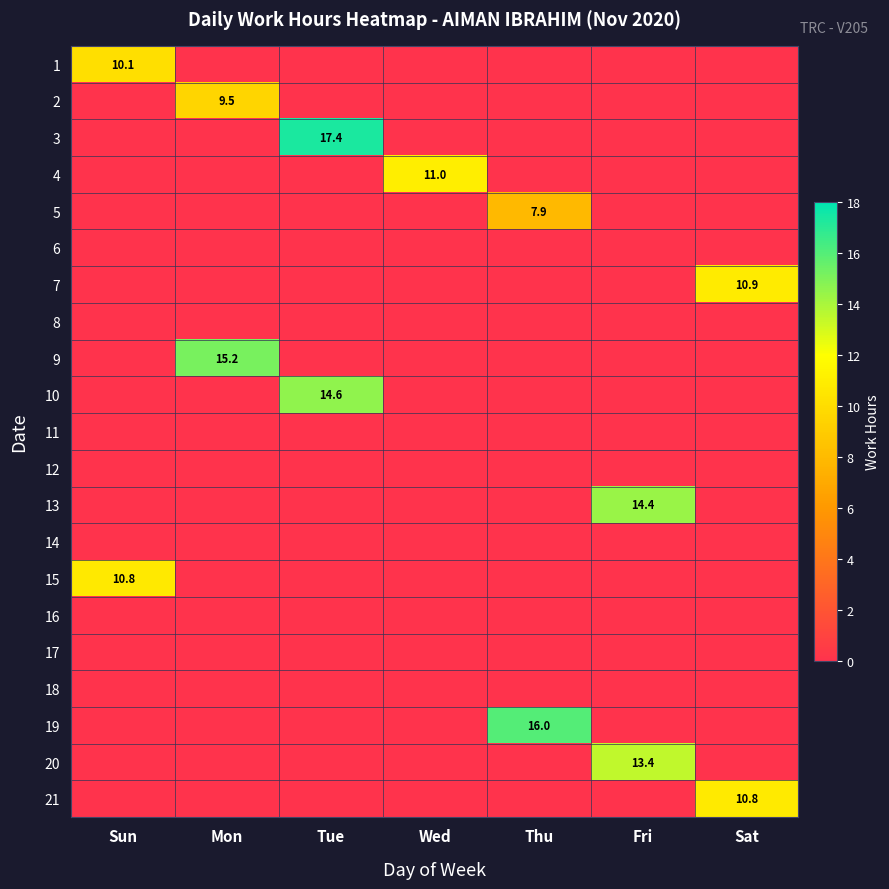

Count the number of data series in this chart.

21